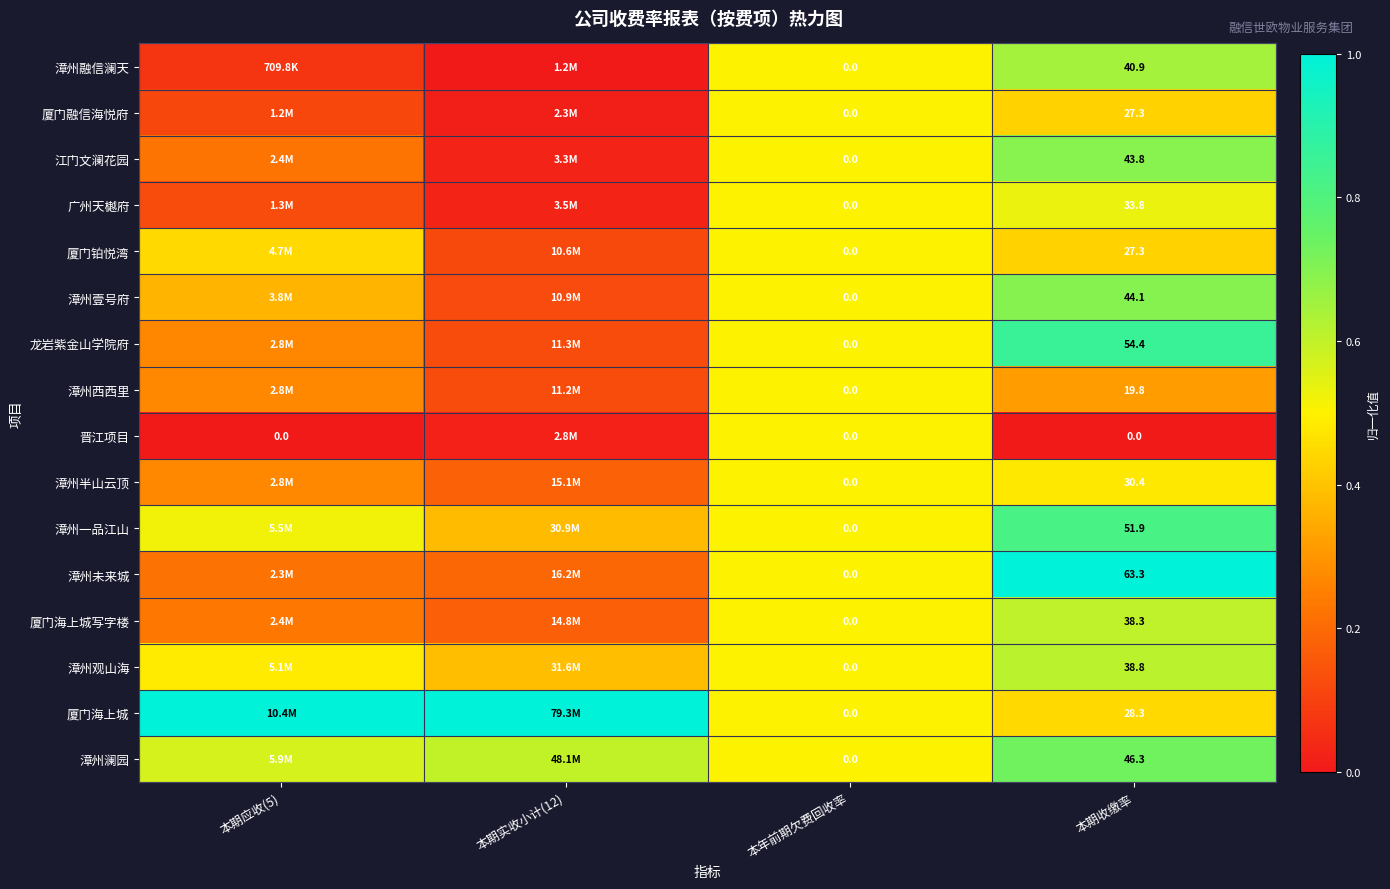

Is the value of 漳州半山云顶 at 本期收缴率 greater than the value of 晋江项目 at 本期应收(5)?

Yes